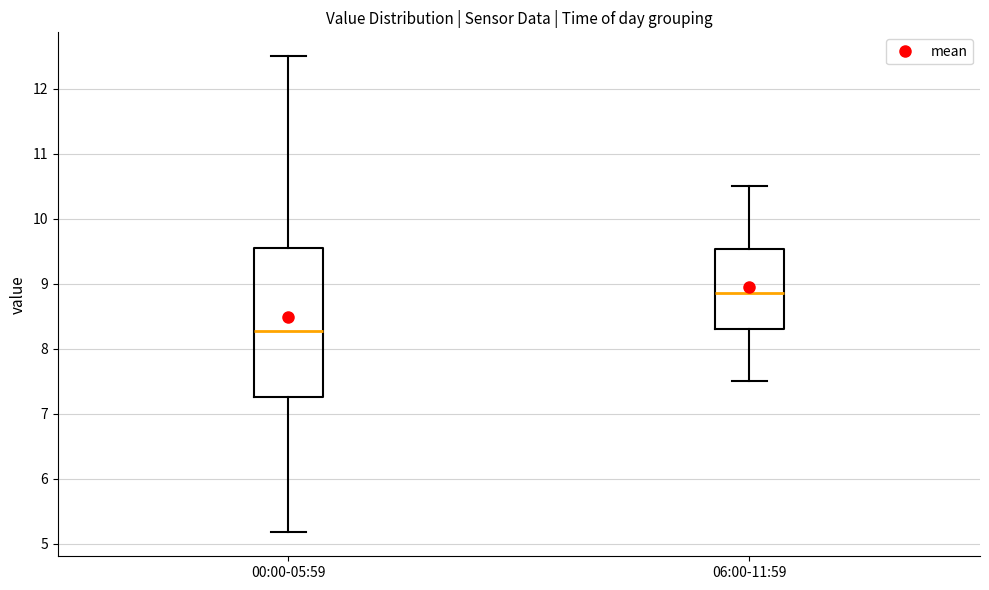

Comparing the boxes themselves (not the whiskers), which one is the tallest?

00:00-05:59